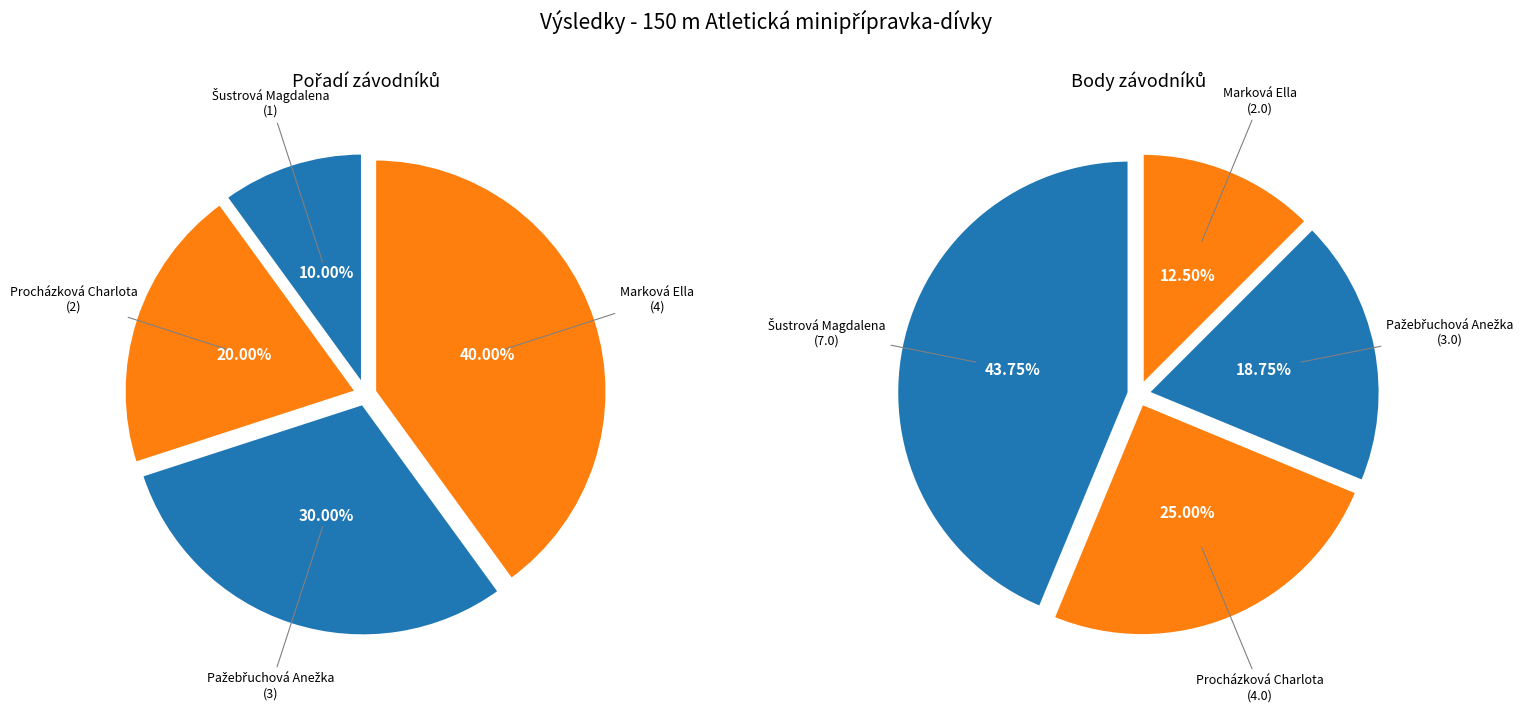

Is the sum of Pažebřuchová Anežka and Šustrová Magdalena greater than half?

No